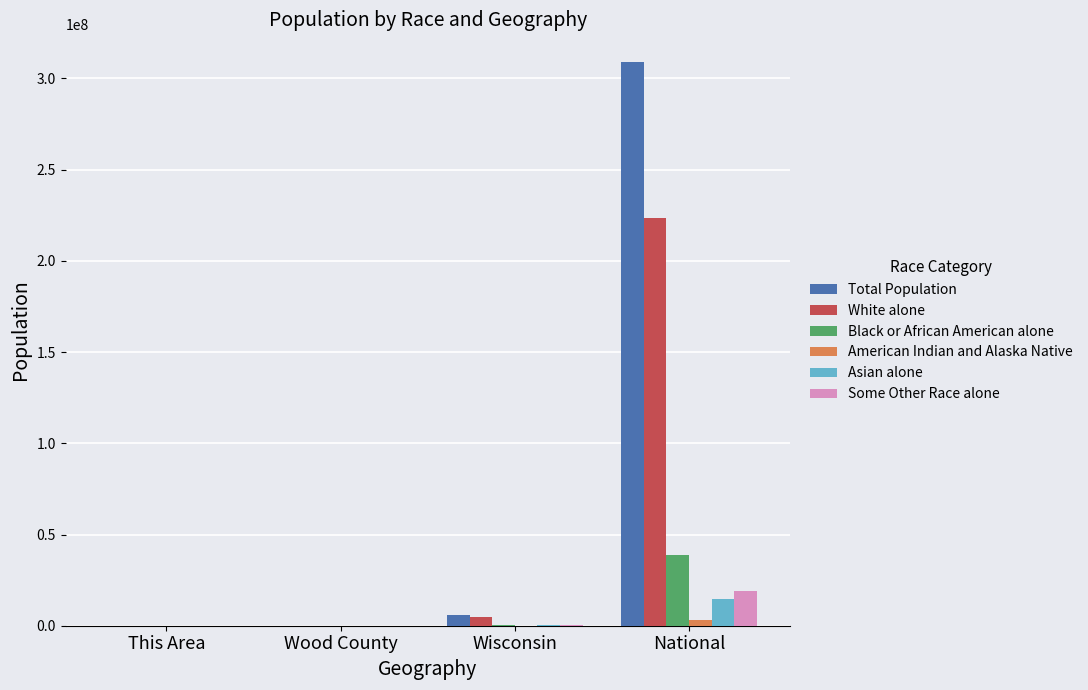

Is the value of Asian alone at National greater than the value of White alone at National?

No